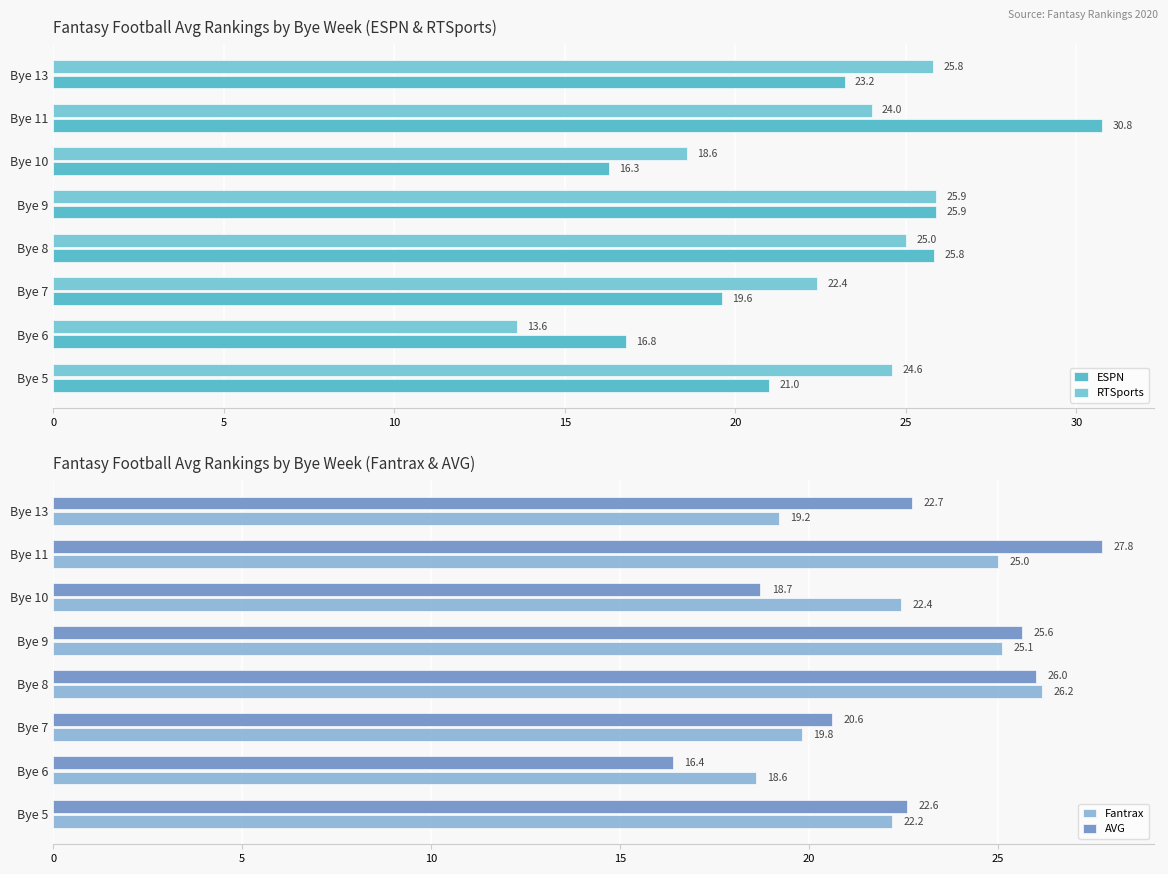

Where is Fantrax nearest to the value 22?

Bye 5